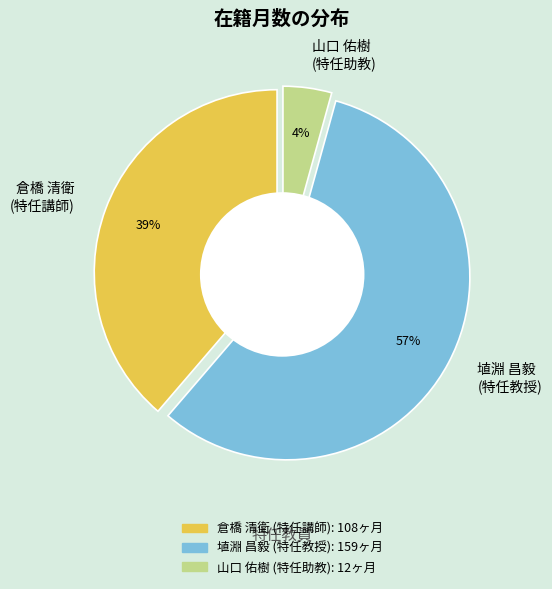

What percentage is the 埴淵 昌毅
(特任教授) slice, to the nearest percent?

57%